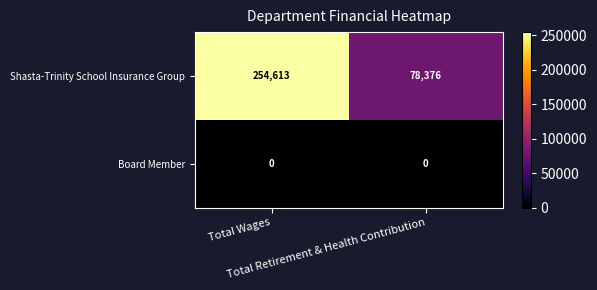

Which series has the largest range (max minus min)?

Shasta-Trinity School Insurance Group